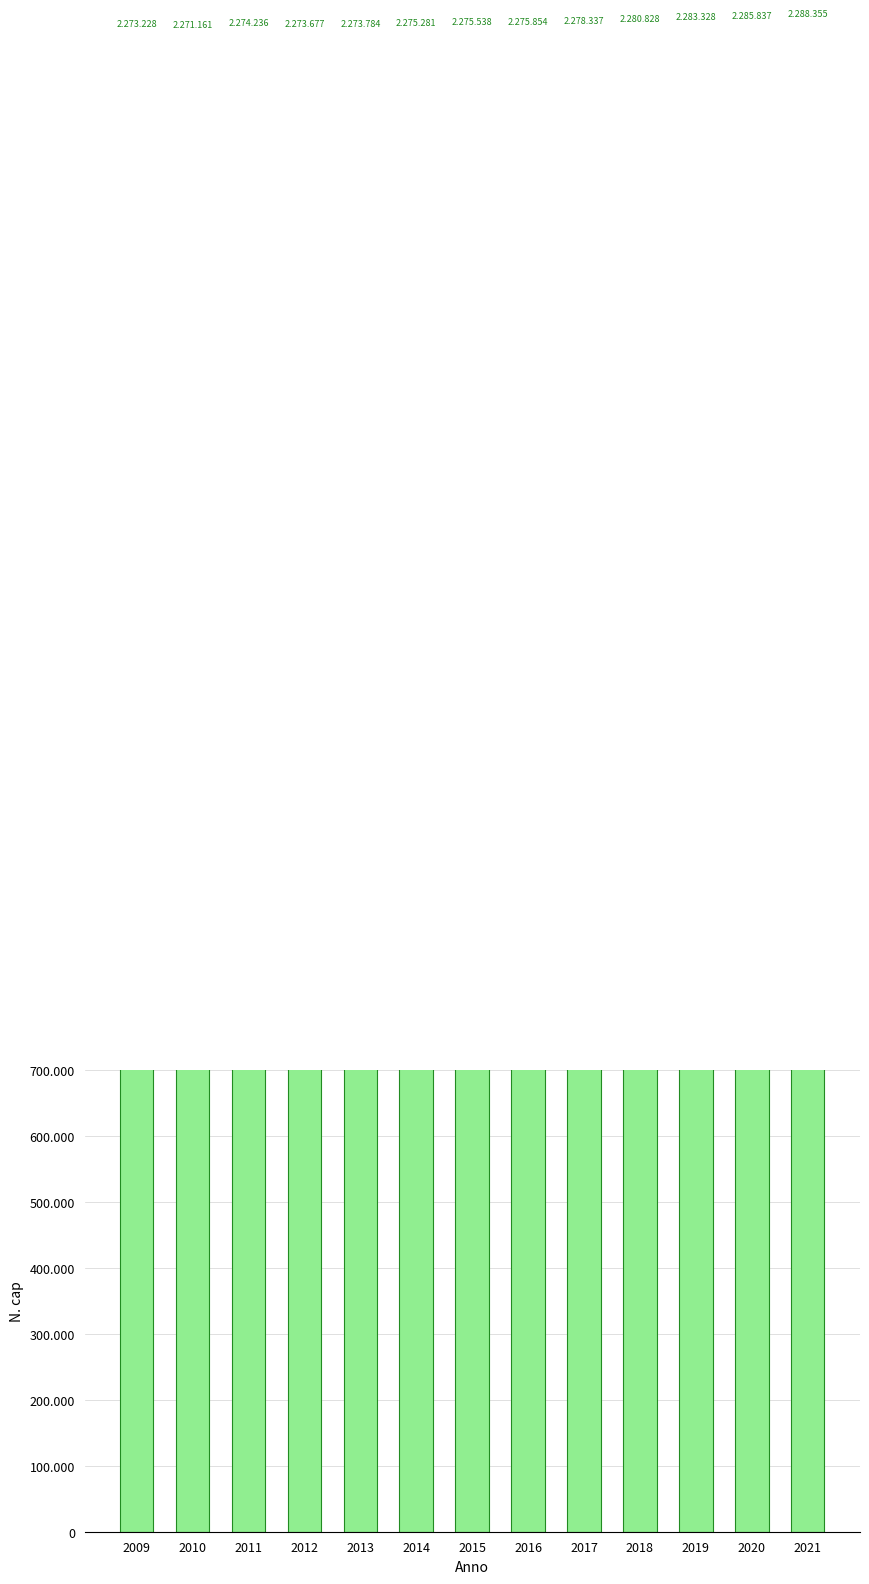

What is the average value?

2277649.5